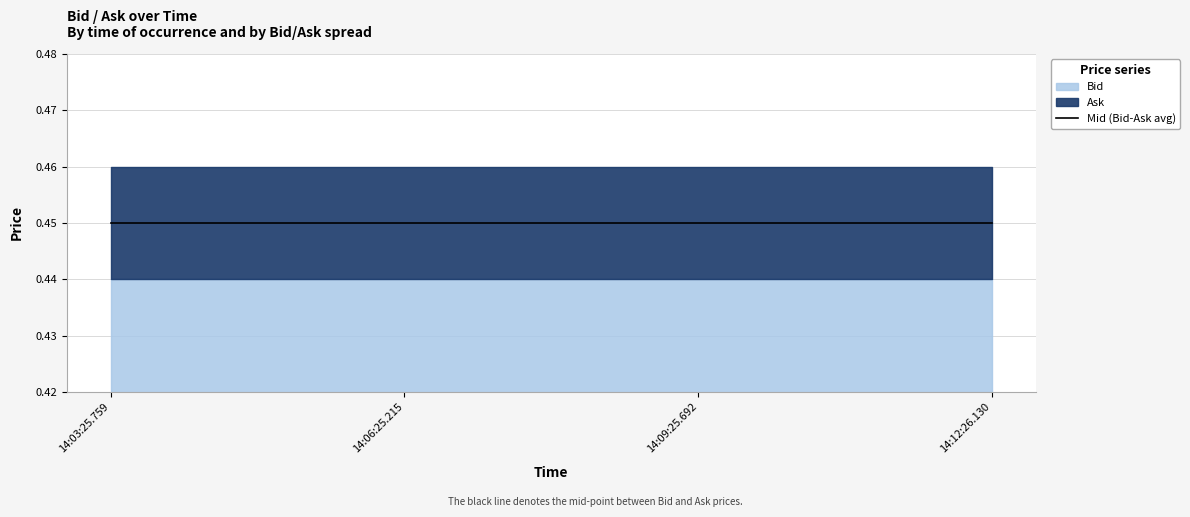

The Bid series shows 0.2 at 14:12:26.130. True or false?

False